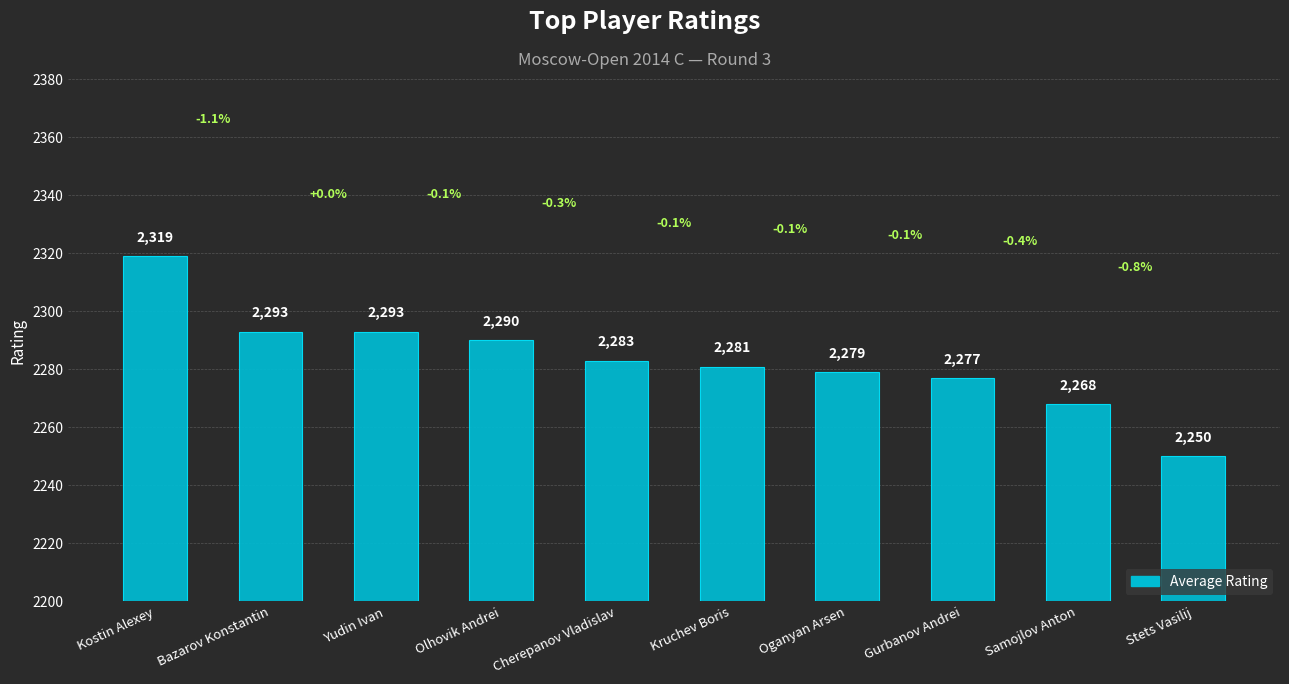

Is it true that the value at Olhovik Andrei is 2290?

True